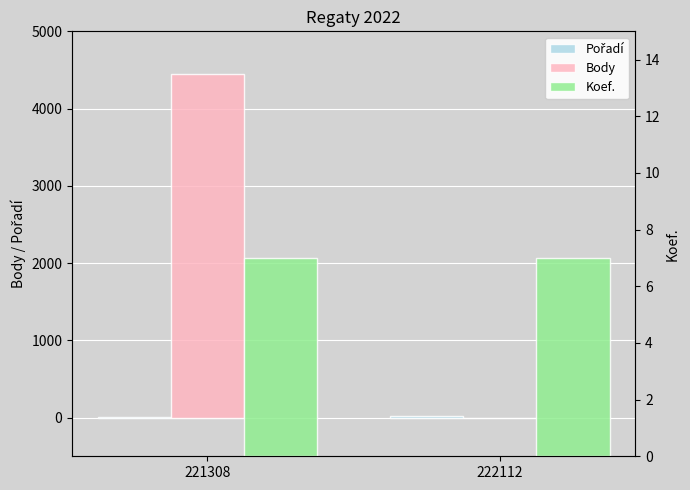

How many bars are there in each group?

3